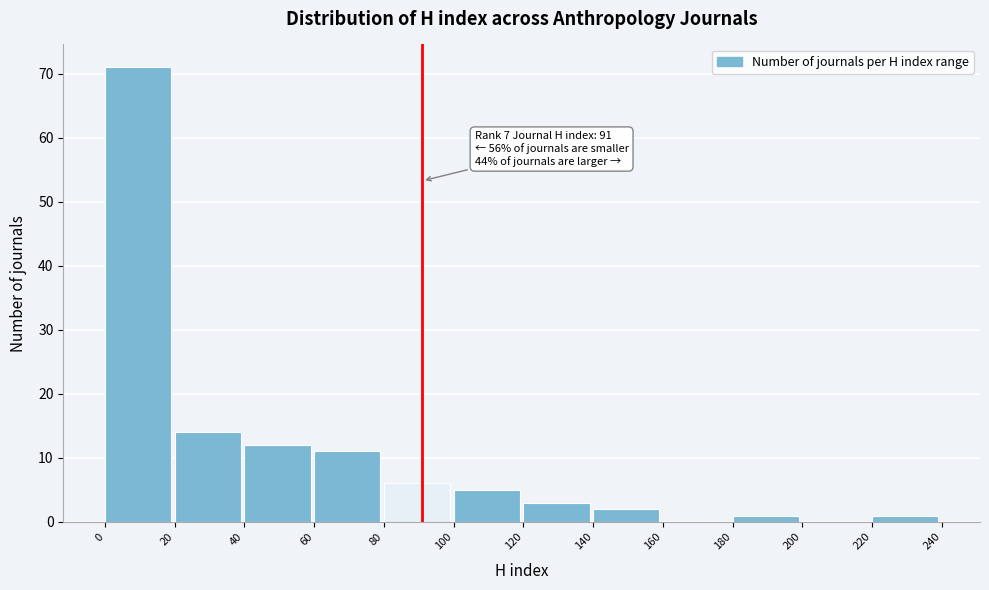

Which range on the x-axis has the tallest bar?

0 to 20